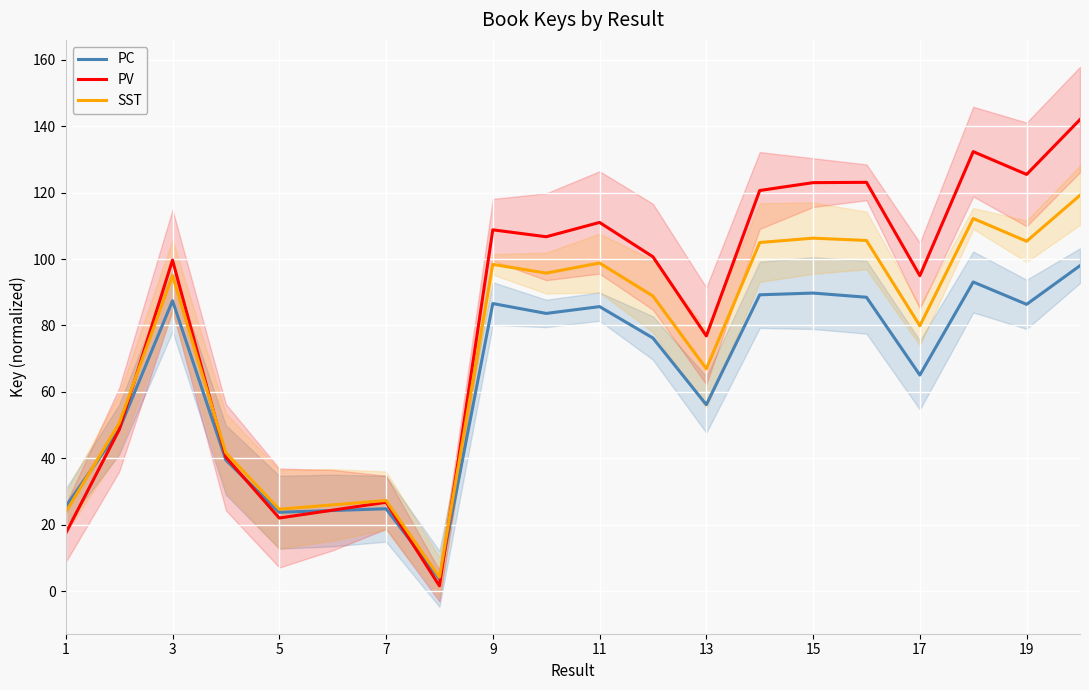

True or false: SST has a value of 34.7 at 5.

False